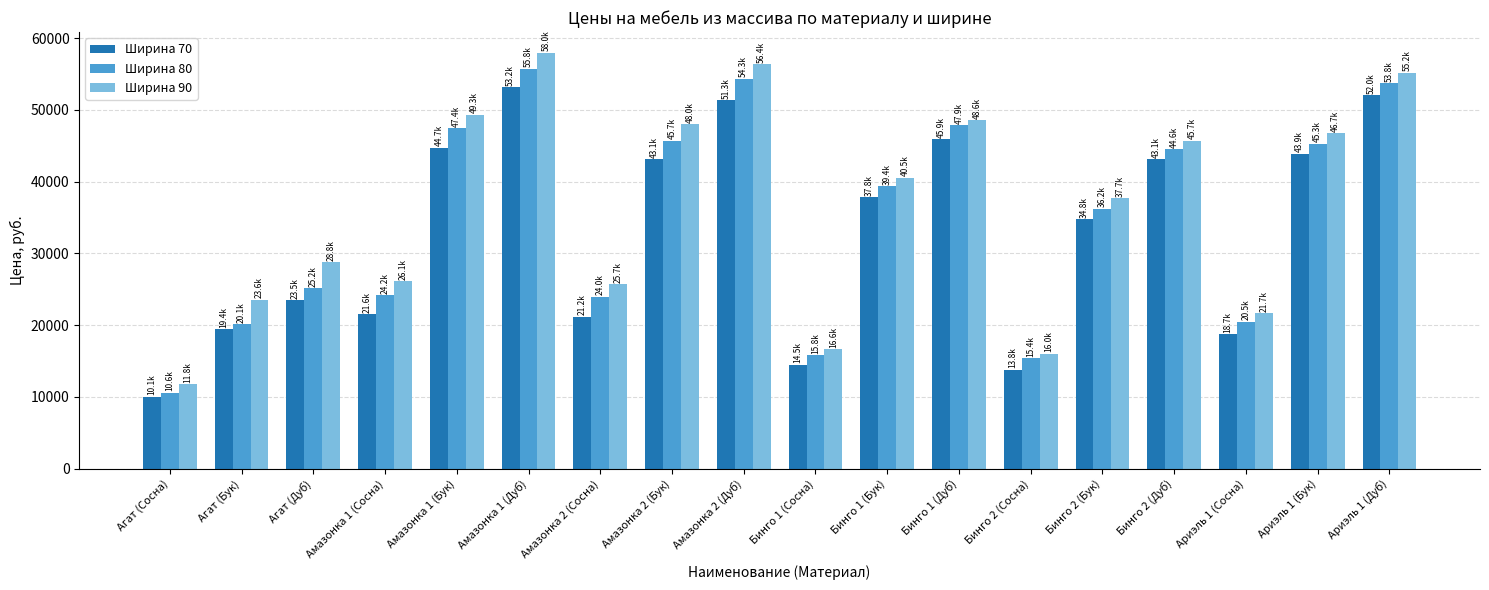

List the series in order of their overall mean, lowest first.

Ширина 70, Ширина 80, Ширина 90